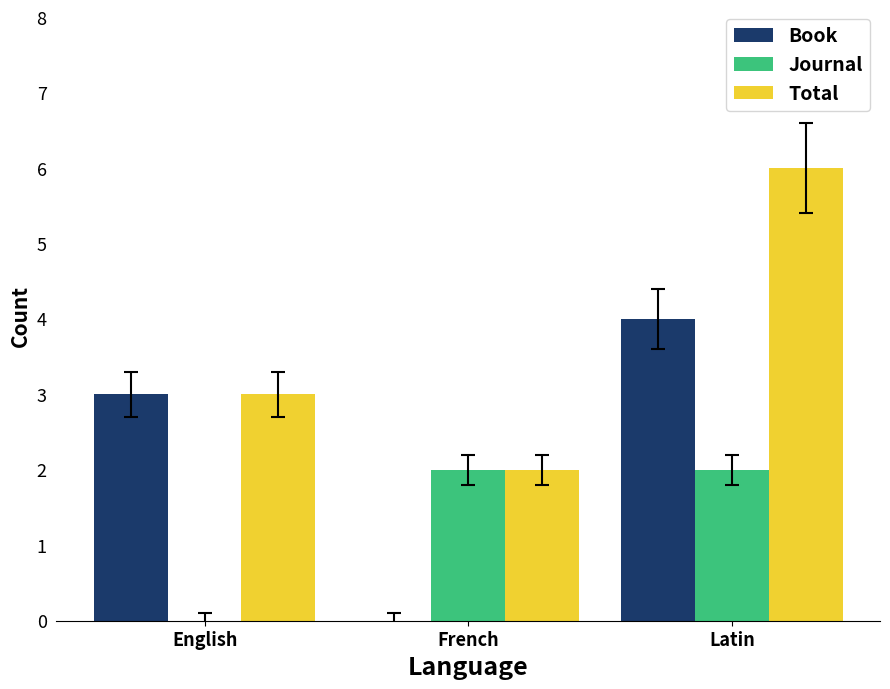

What is the sum of all Total values?

11